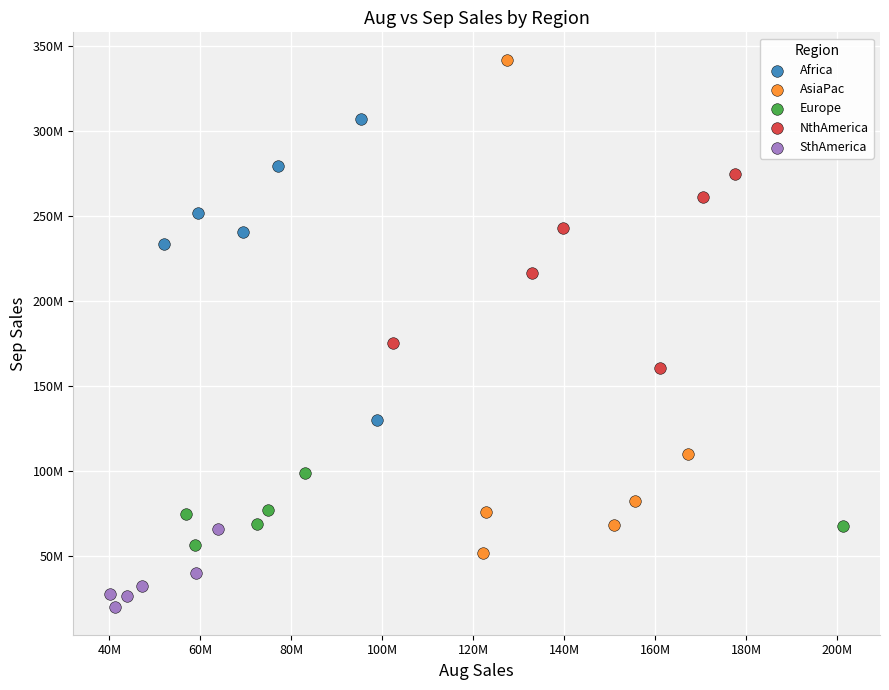

Which series reaches the minimum Y coordinate?

SthAmerica